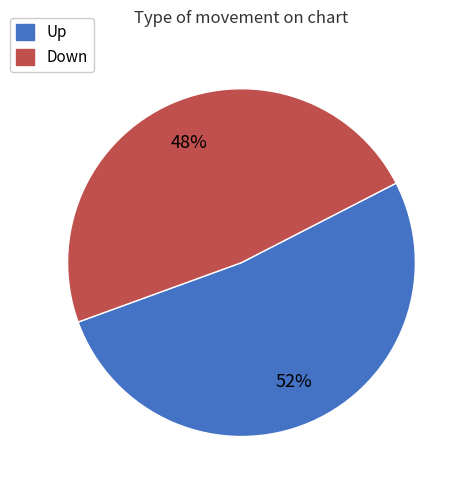

To the nearest percent, what is the average slice percentage?

50%